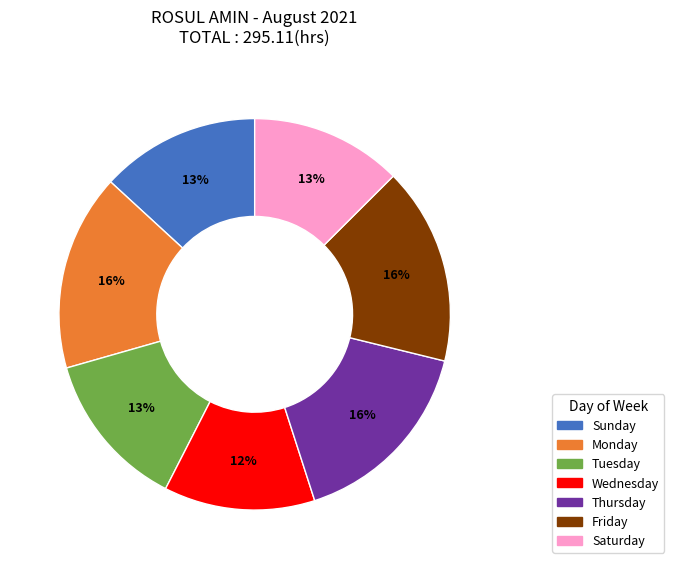

Is there any slice that represents more than half of the pie?

No